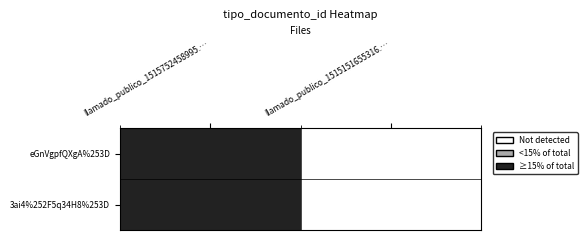

Rank the series at llamado_publico_1515151655316.… from highest to lowest value.

eGnVgpfQXgA%253D, 3ai4%252F5q34H8%253D